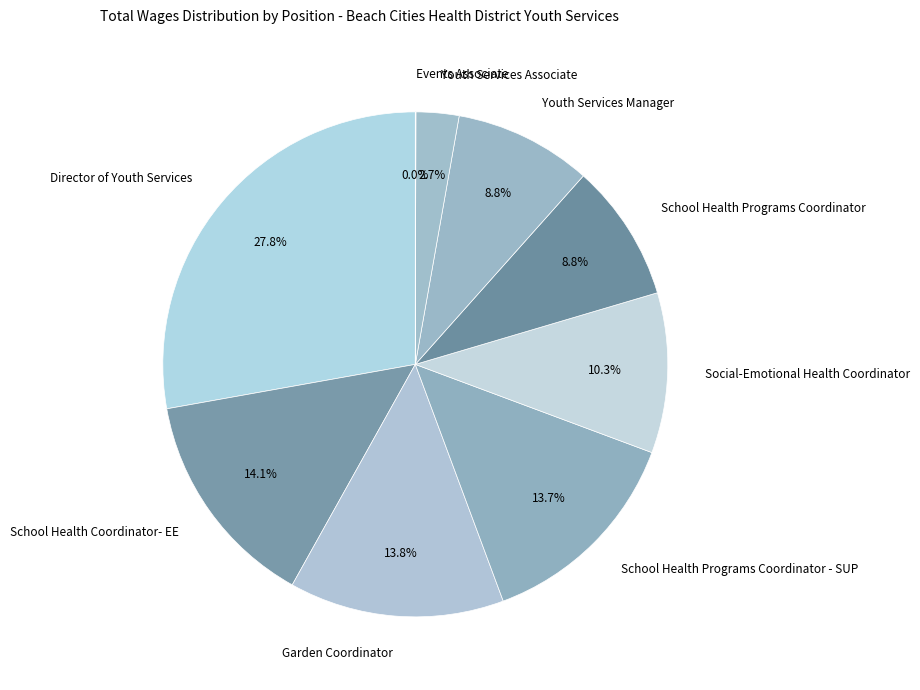

How much of the chart is everything except Social-Emotional Health Coordinator?

89.7%